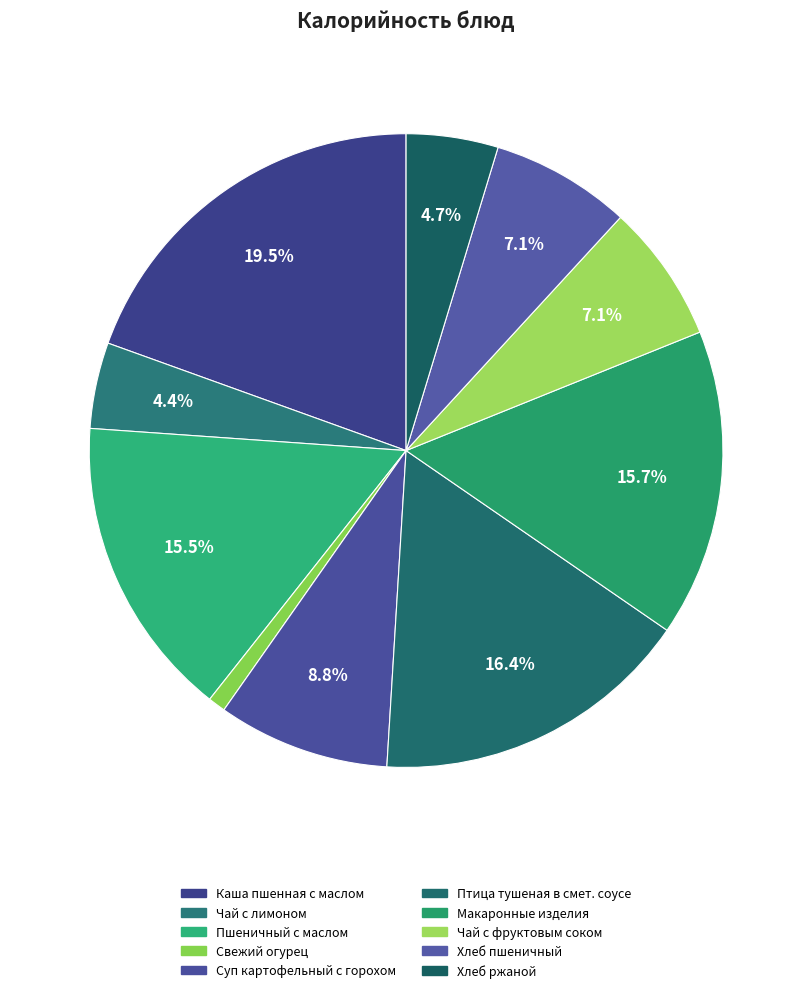

Rank the categories by value from lowest to highest.

Дополнительно свежий огурец, Чай с лимоном, Ржаной, Чай с фруктовым соком, Пшеничный, Суп картофельный с горохом, Пшеничный с маслом сливочным, Макаронные изделия отварные, Птица тушеная в смет. соусе, Каша молочная пшенная с маслом